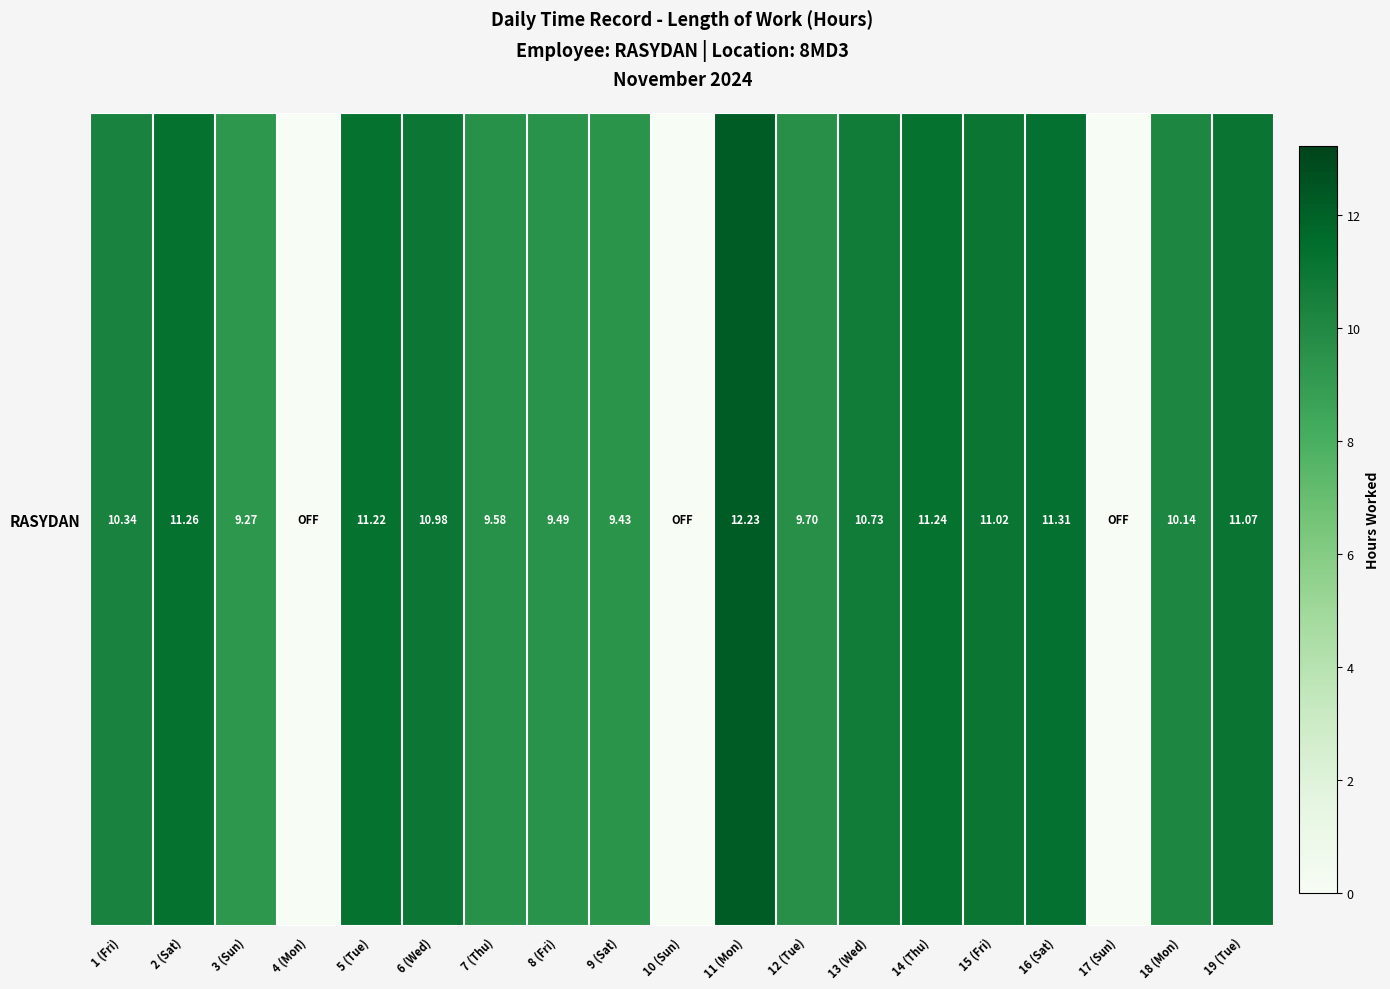

Reading right to left, list all the values displayed in this chart.

19 (Tue)=11.1	18 (Mon)=10.1	17 (Sun)=0.0	16 (Sat)=11.3	15 (Fri)=11.0	14 (Thu)=11.2	13 (Wed)=10.7	12 (Tue)=9.7	11 (Mon)=12.2	10 (Sun)=0.0	9 (Sat)=9.4	8 (Fri)=9.5	7 (Thu)=9.6	6 (Wed)=11.0	5 (Tue)=11.2	4 (Mon)=0.0	3 (Sun)=9.3	2 (Sat)=11.3	1 (Fri)=10.3